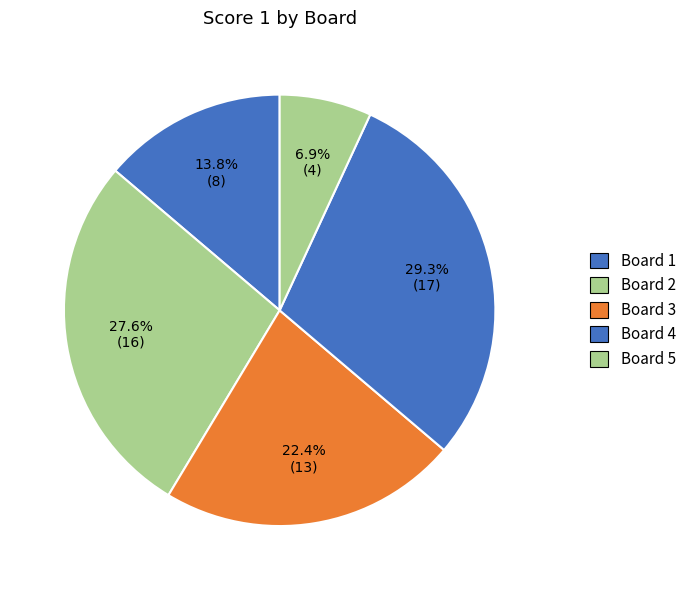

What is the change in value from Board 1 to Board 5?

-4